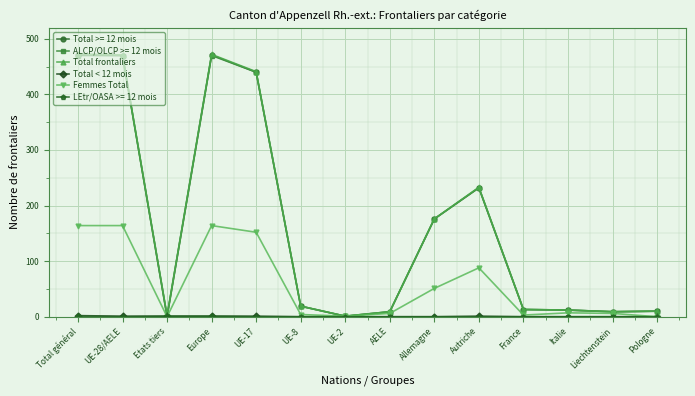

What is the label of the 7th point from the left?

UE-2